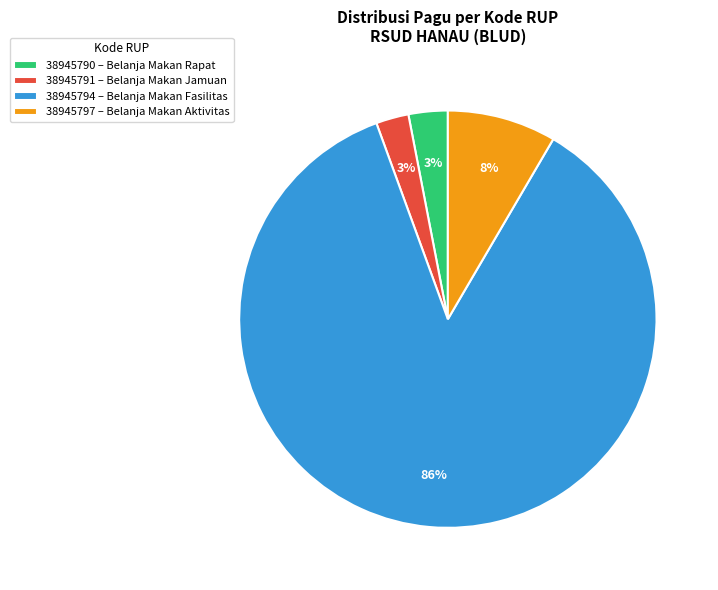

How many slices are in this pie chart?

4